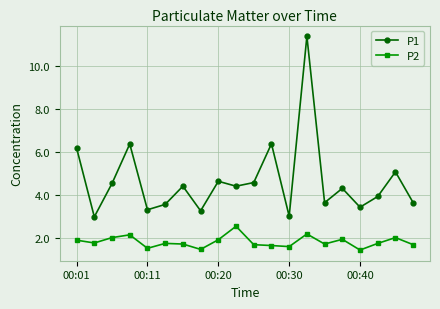

List the series in order of their overall mean, lowest first.

P2, P1